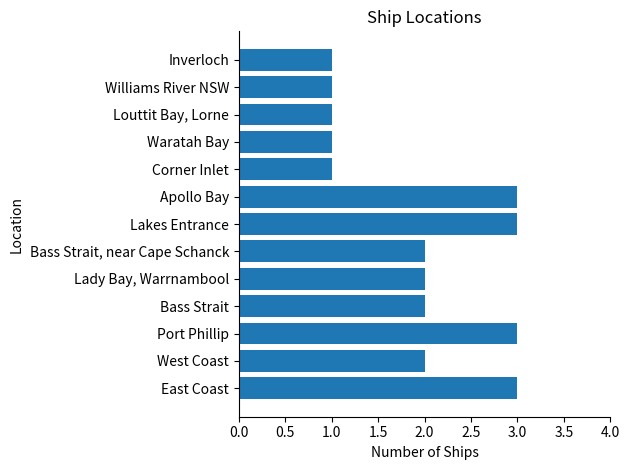

True or false: the data shows 3 at Port Phillip.

True